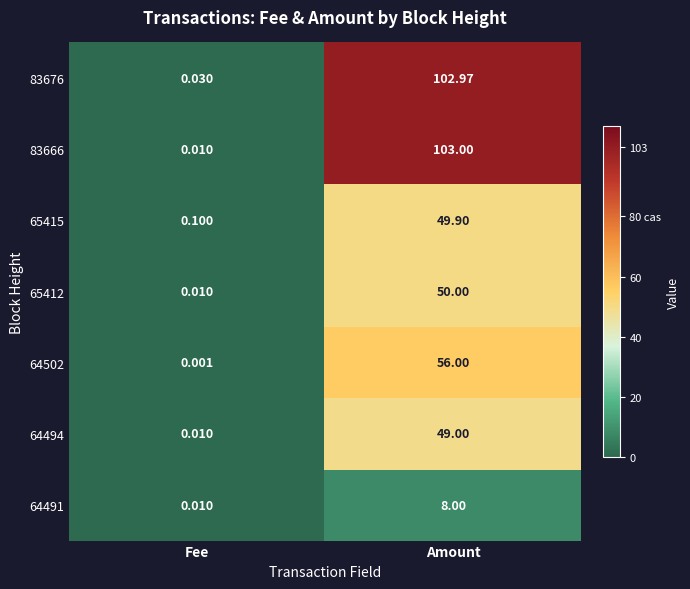

At which label is 65412 closest to 25?

Fee